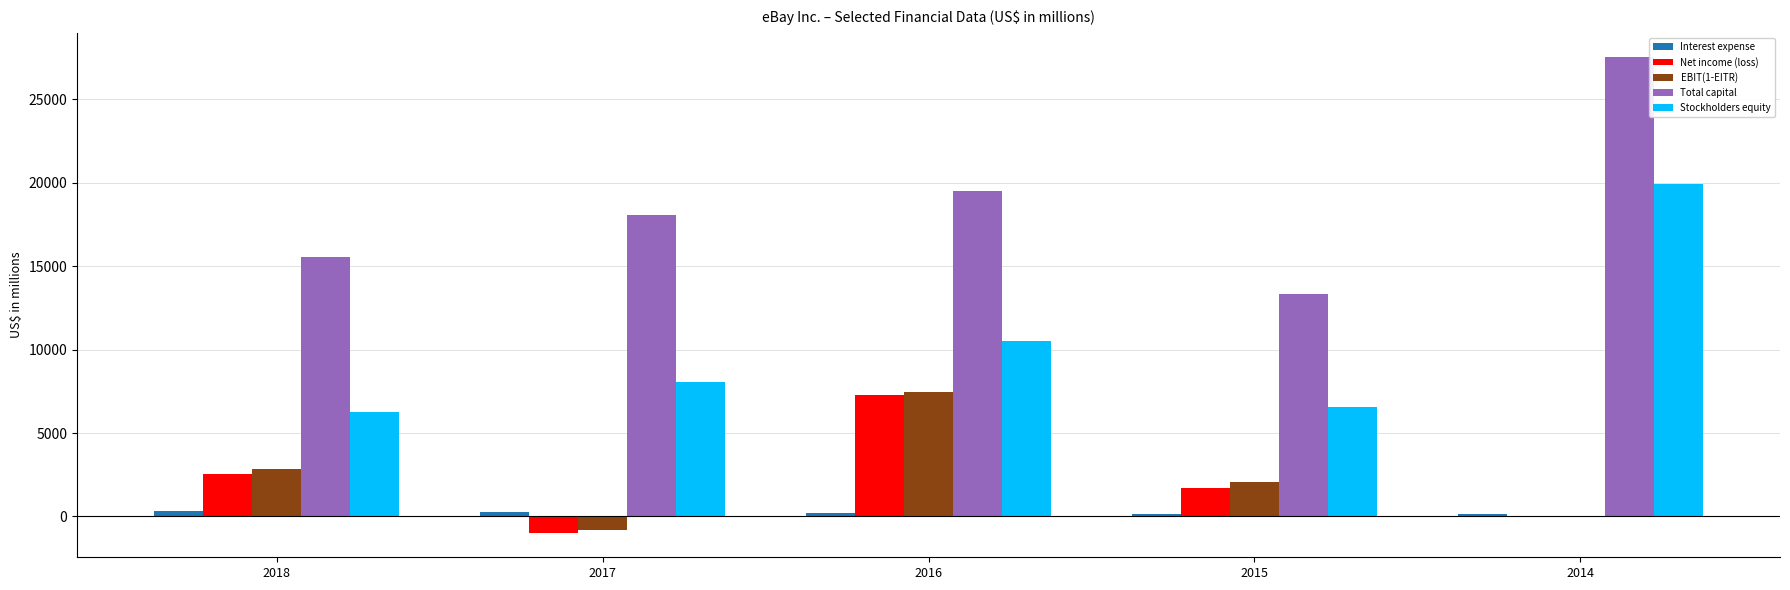

Does the chart contain stacked bars?

No